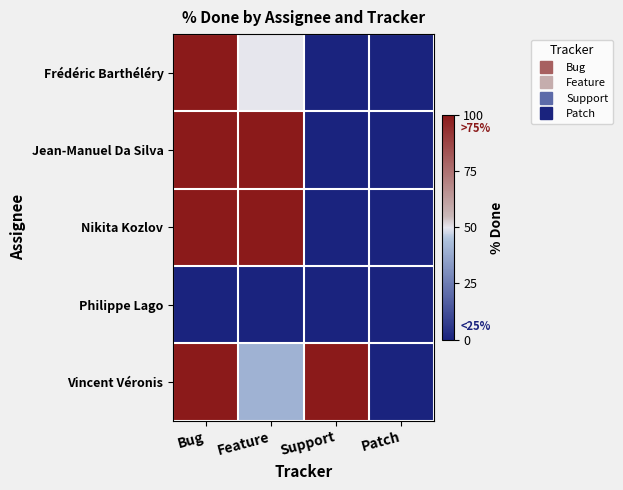

Which series has the largest total across all categories?

Vincent Véronis